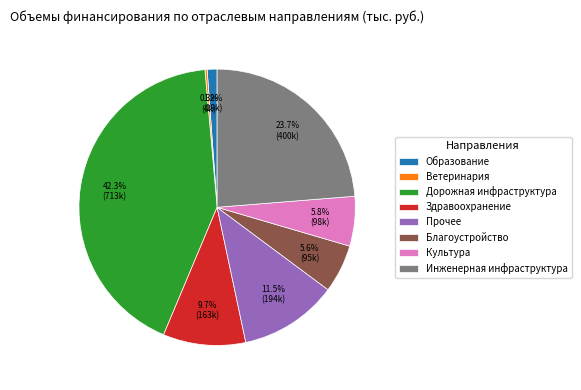

Do Инженерная инфраструктура and Благоустройство together represent more than half of the pie?

No